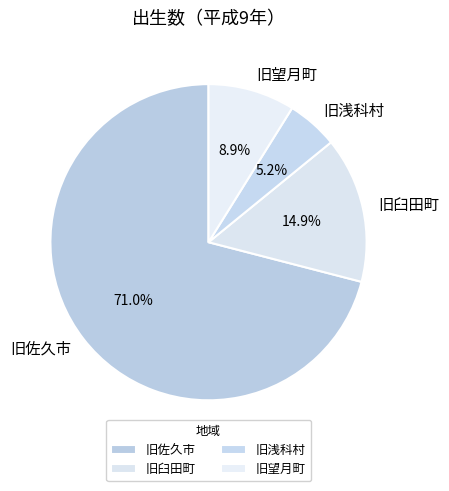

Does any single category account for the majority?

Yes